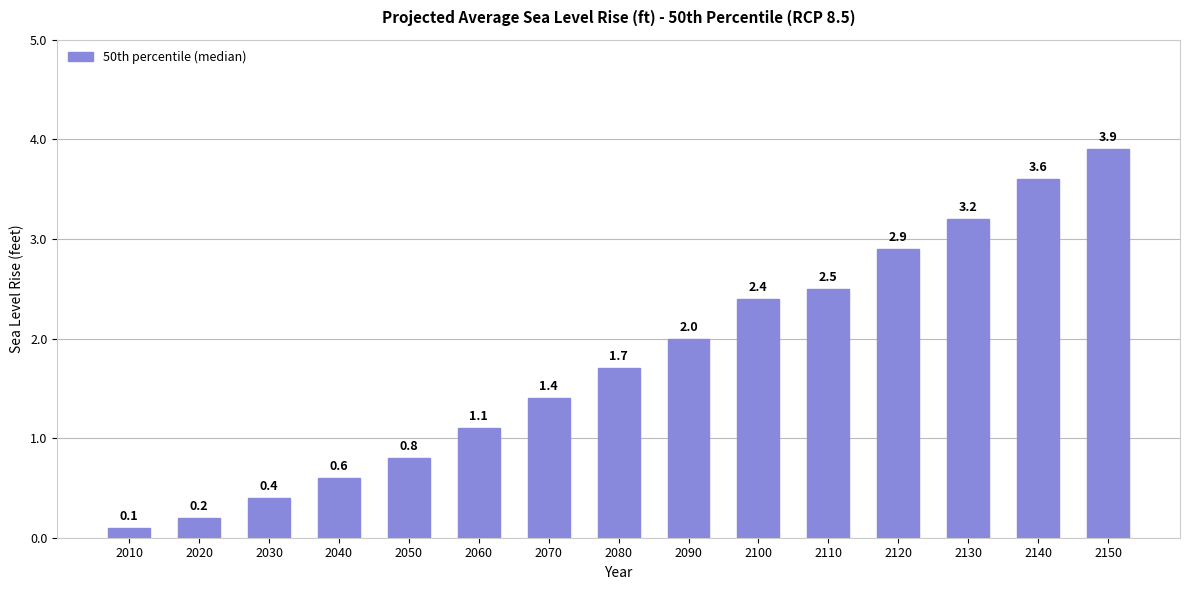

What is the change in value from 2030 to 2150?

+3.5